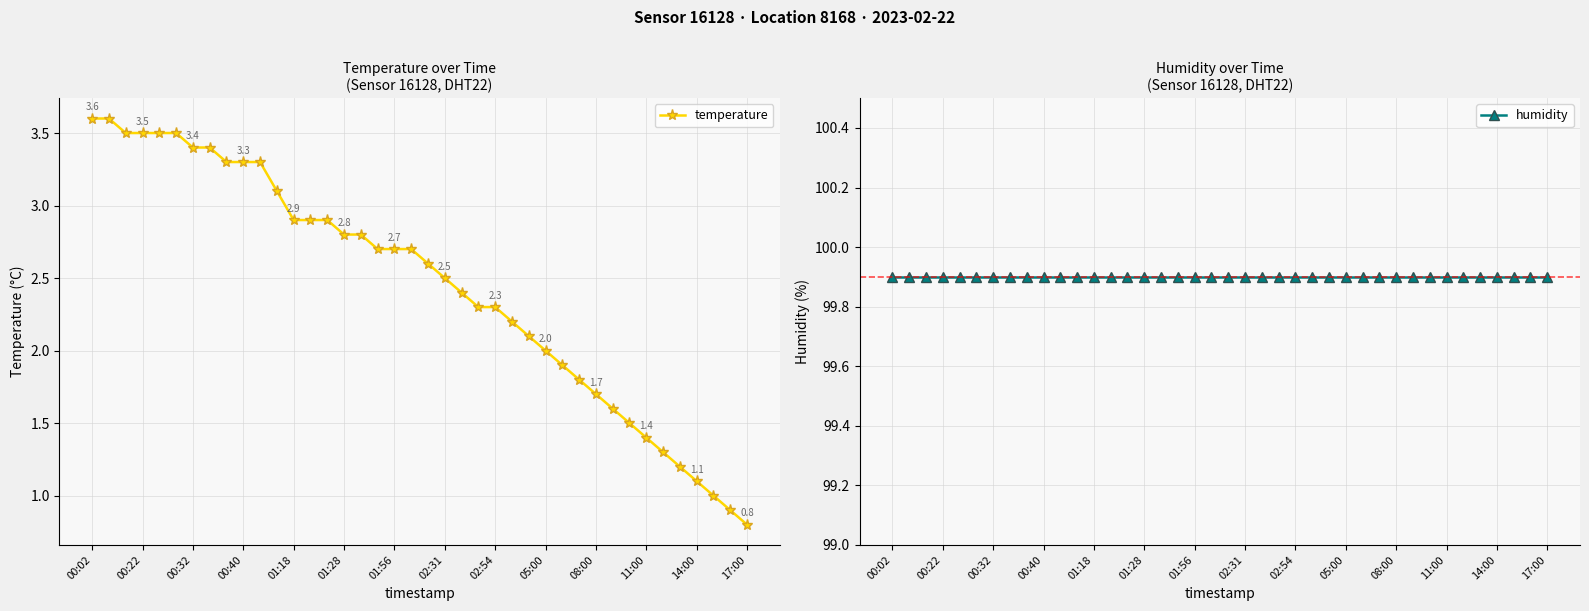

What is the highest value of the temperature series?

3.6